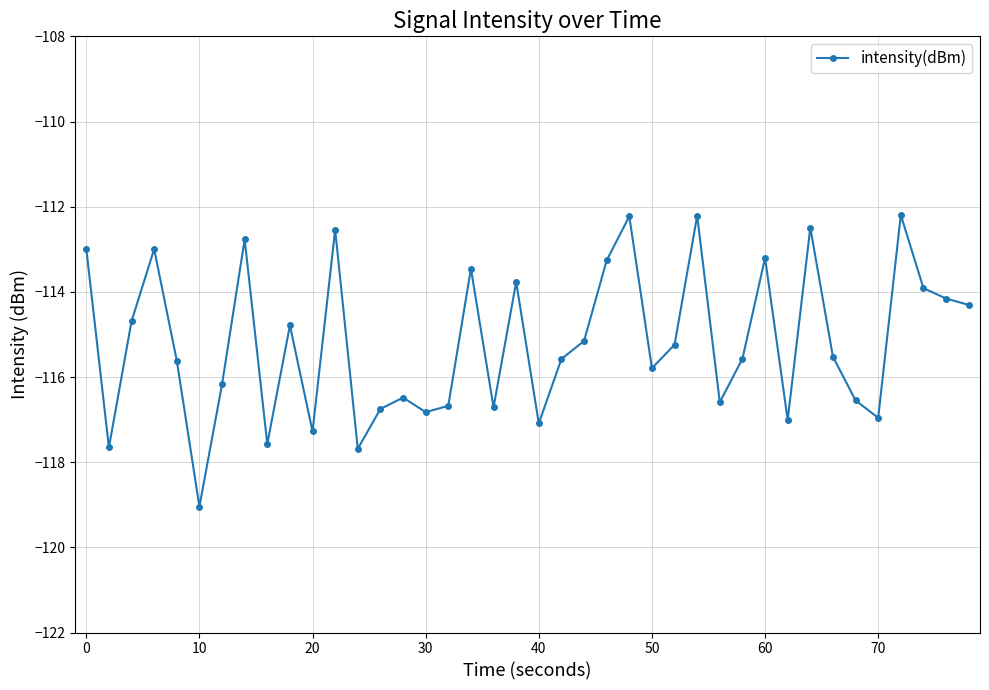

How many interior local valleys (lower than both neighbors) does the data have?

12